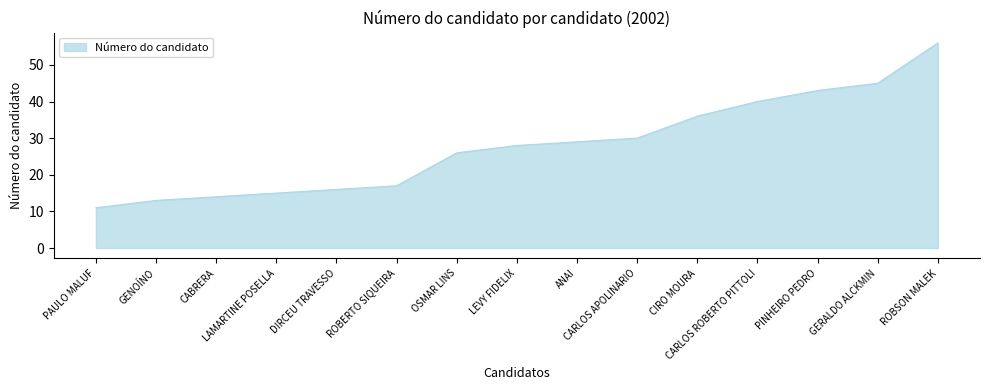

What is the minimum value shown in the chart?

11